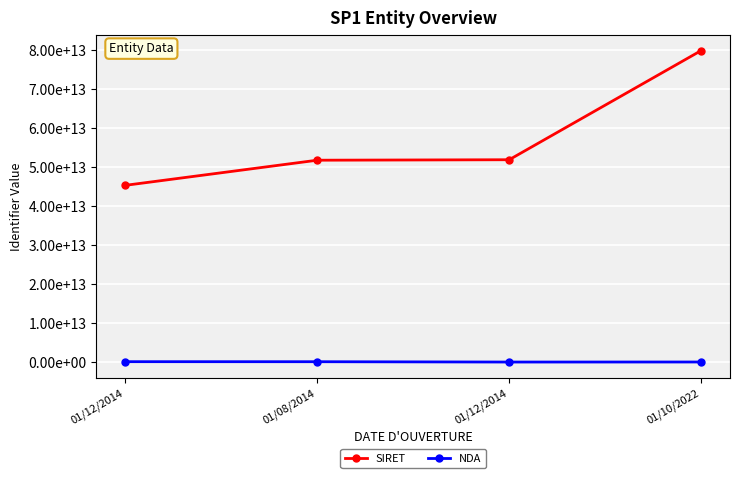

Rank the series at 01/10/2022 from lowest to highest value.

NDA, SIRET